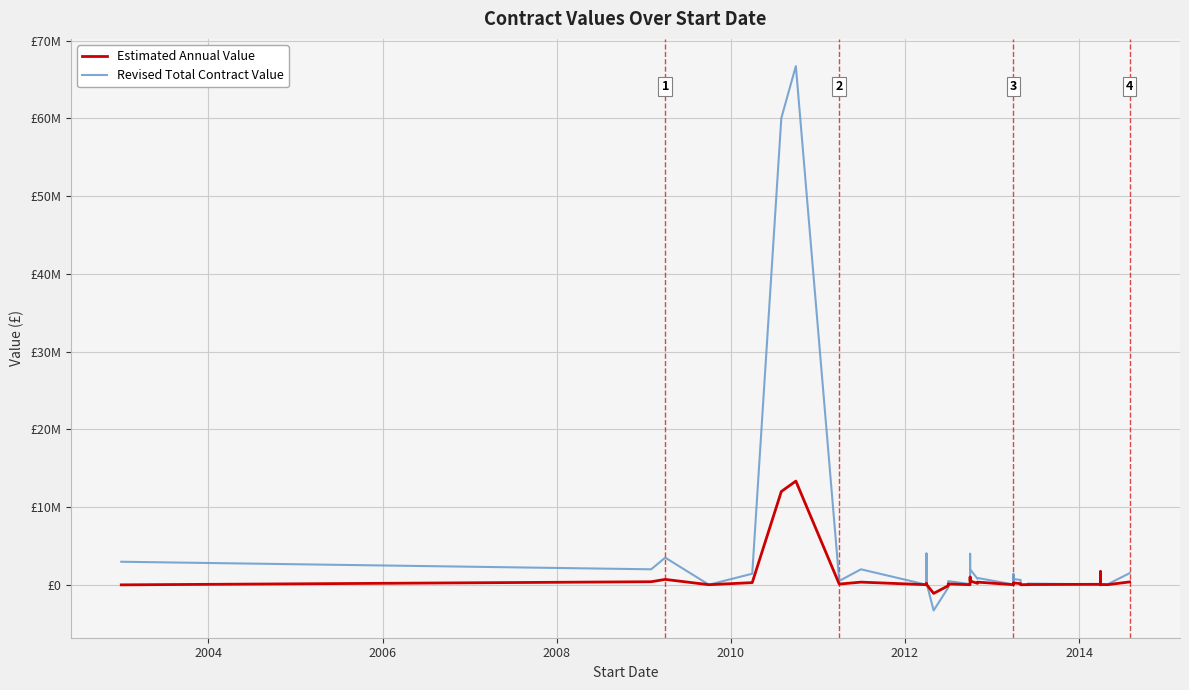

How many interior local valleys does the Revised Total Contract Value series have?

14